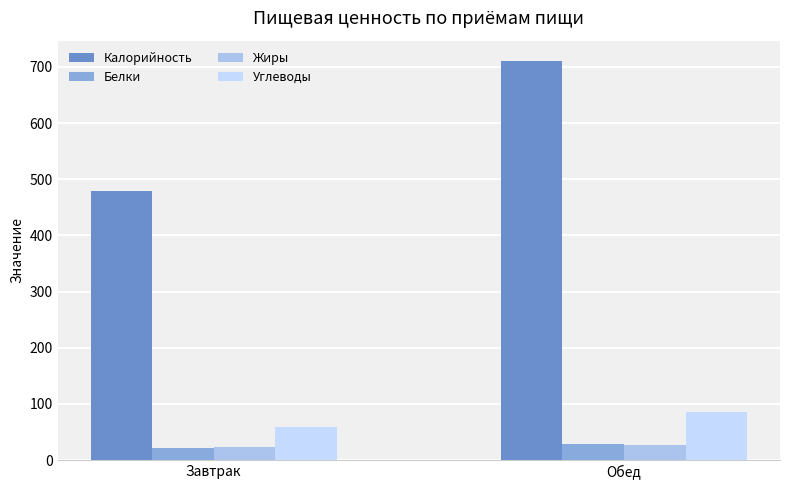

What is the average value of the Калорийность series?

595.4